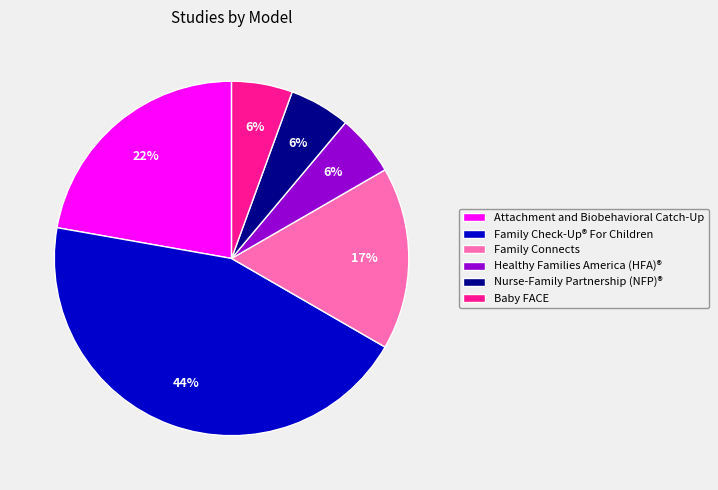

To the nearest percent, what percentage of the pie is Healthy Families America (HFA)®?

6%